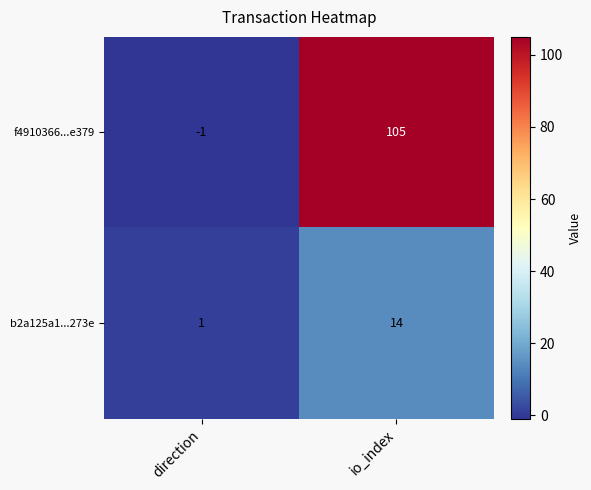

Reading left to right, what are all the values shown in this chart?

f4910366...e379: -1	105
b2a125a1...273e: 1	14